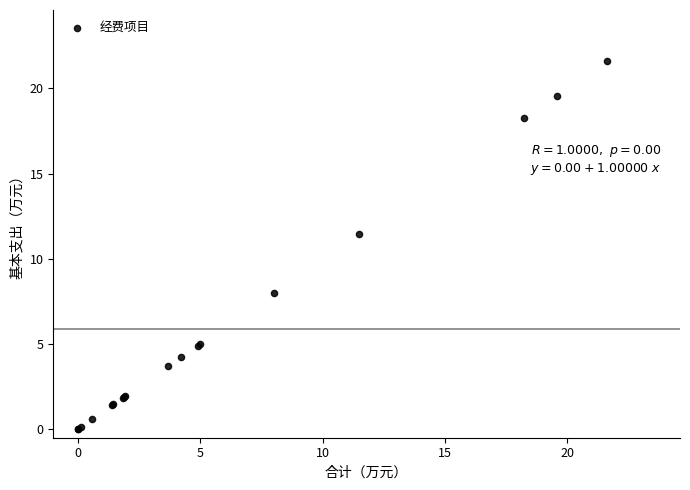

What Y value in the scatter plot is closest to 10?

11.5